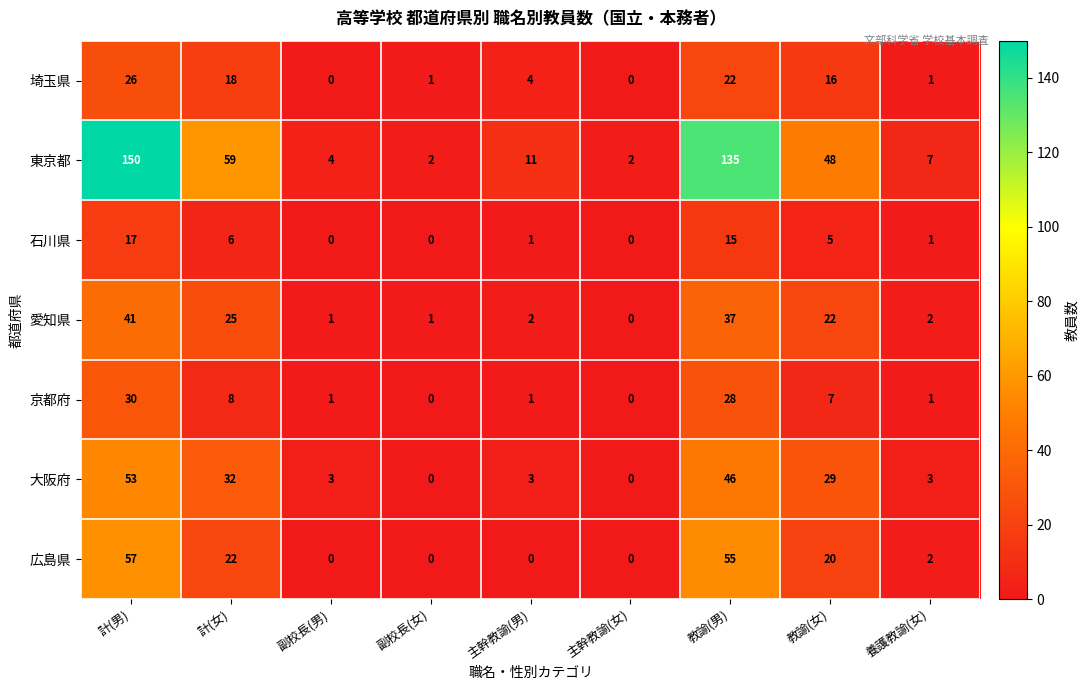

Between 主幹教諭(男) and 養護教諭(女), which series saw the biggest shift?

東京都